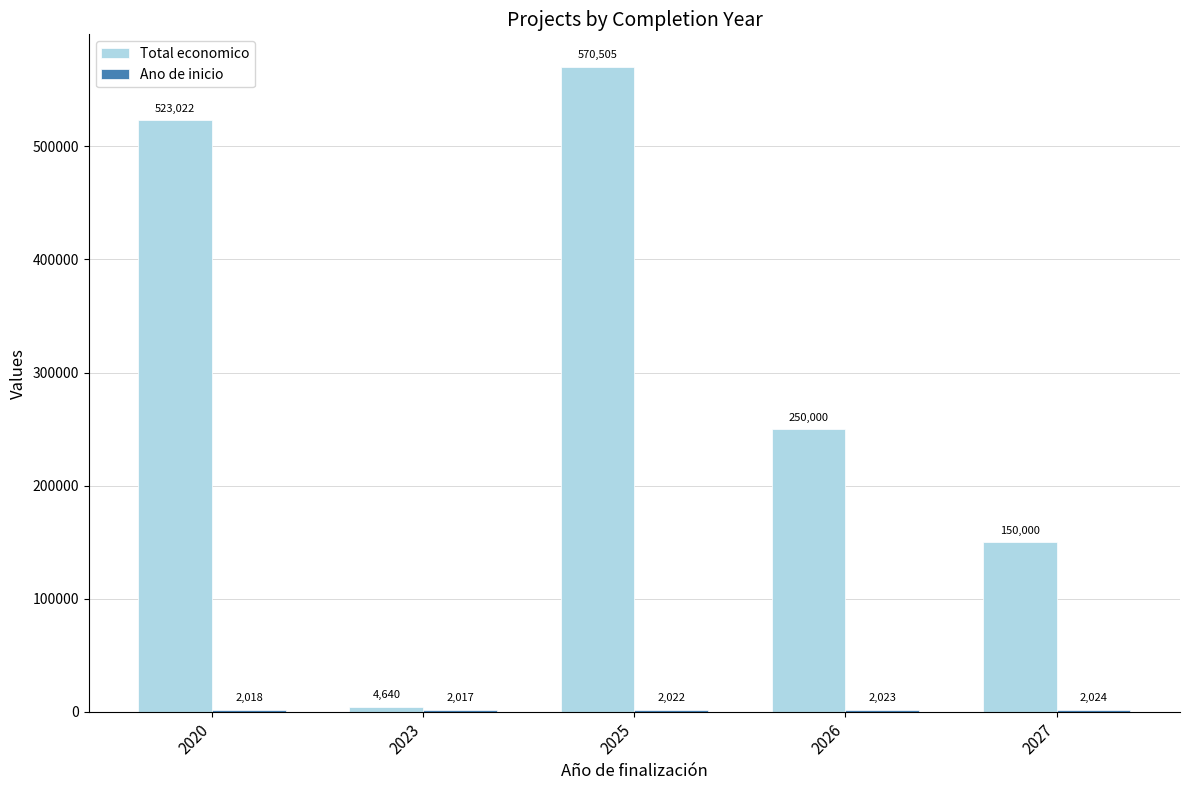

What is the approximate value of Total economico at 2027?

150000